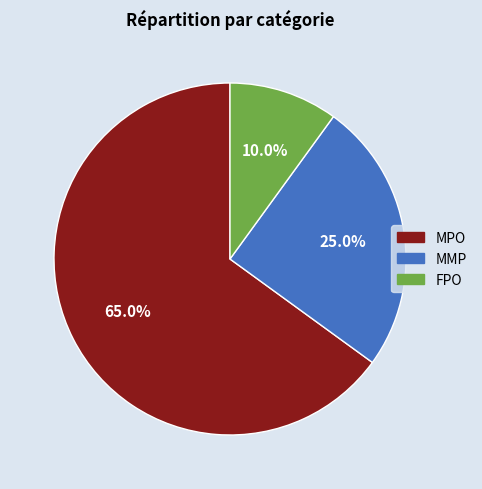

Is MPO the majority of the pie?

Yes